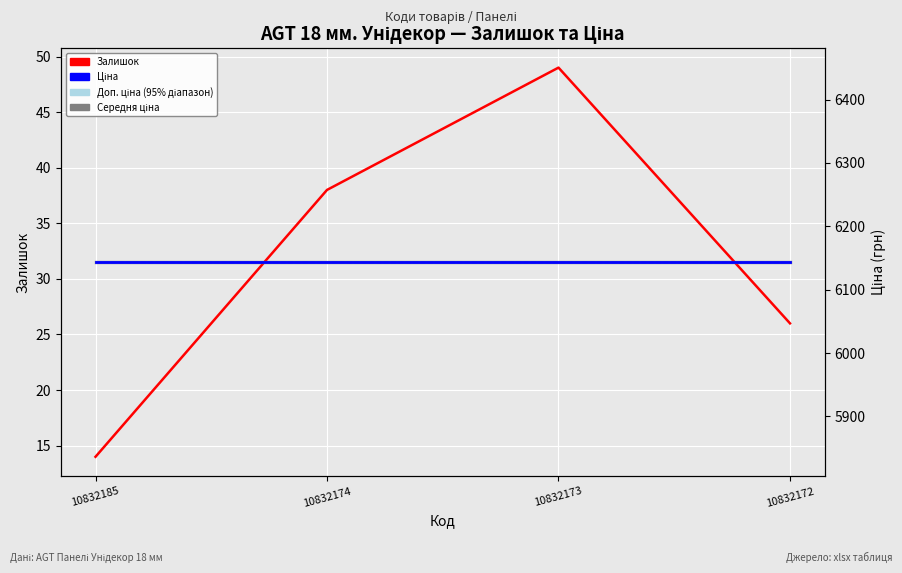

Which label corresponds to the smallest value in the chart?

10832185